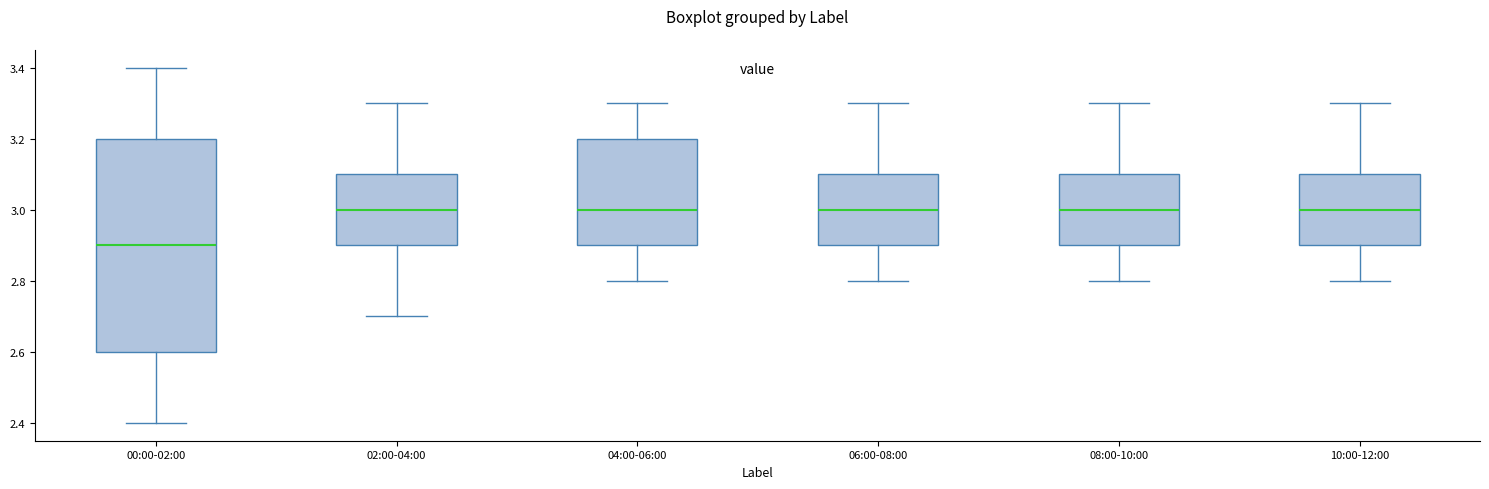

Reading left to right, read every box against the y-axis: the position of its median line, the range the box covers, and the ends of its whiskers. The values are not printed on the chart, so give them approximately, as read against the axis.

00:00-02:00: median 2.9, box 2.6 to 3.2, whiskers 2.4 to 3.4
02:00-04:00: median 3.0, box 2.9 to 3.1, whiskers 2.7 to 3.3
04:00-06:00: median 3.0, box 2.9 to 3.2, whiskers 2.8 to 3.3
06:00-08:00: median 3.0, box 2.9 to 3.1, whiskers 2.8 to 3.3
08:00-10:00: median 3.0, box 2.9 to 3.1, whiskers 2.8 to 3.3
10:00-12:00: median 3.0, box 2.9 to 3.1, whiskers 2.8 to 3.3